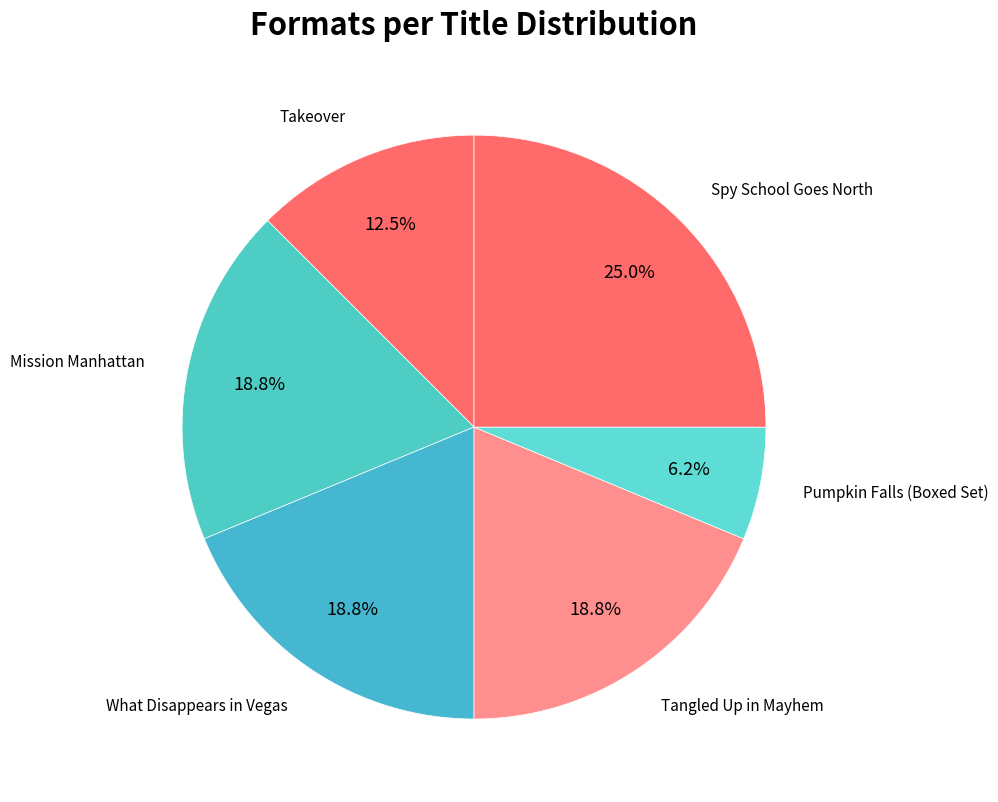

How many slices are in this pie chart?

6